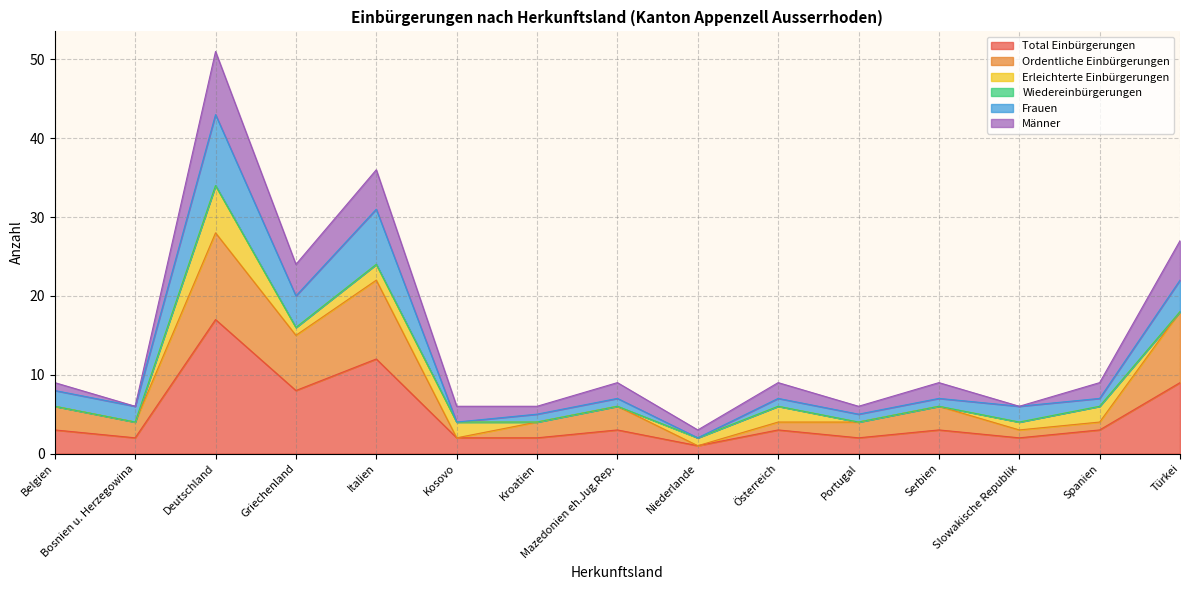

Where does the Ordentliche Einbürgerungen series first go above 4?

Belgien